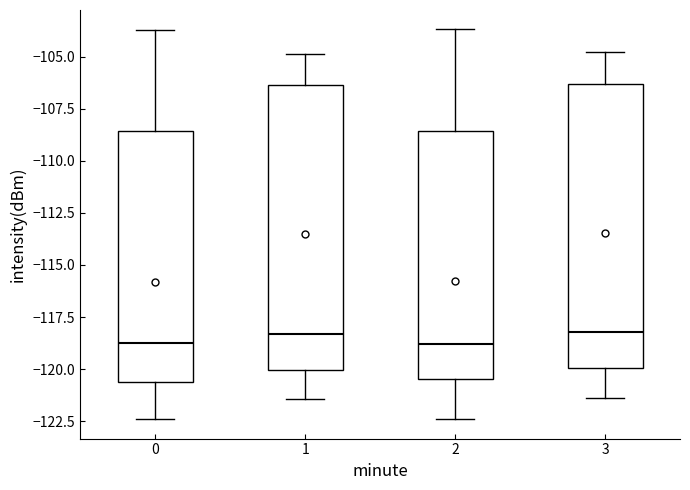

Reading left to right, transcribe this box plot: for each box, give where its median line is, the range the box spans, and where its two whiskers end, as read against the y-axis. The values are not printed on the chart, so give them approximately, as read against the axis.

0: median -119.0, box -120.5 to -108.5, whiskers -122.5 to -103.5
1: median -118.5, box -120.0 to -106.5, whiskers -121.5 to -105.0
2: median -119.0, box -120.5 to -108.5, whiskers -122.5 to -103.5
3: median -118.0, box -120.0 to -106.5, whiskers -121.5 to -105.0